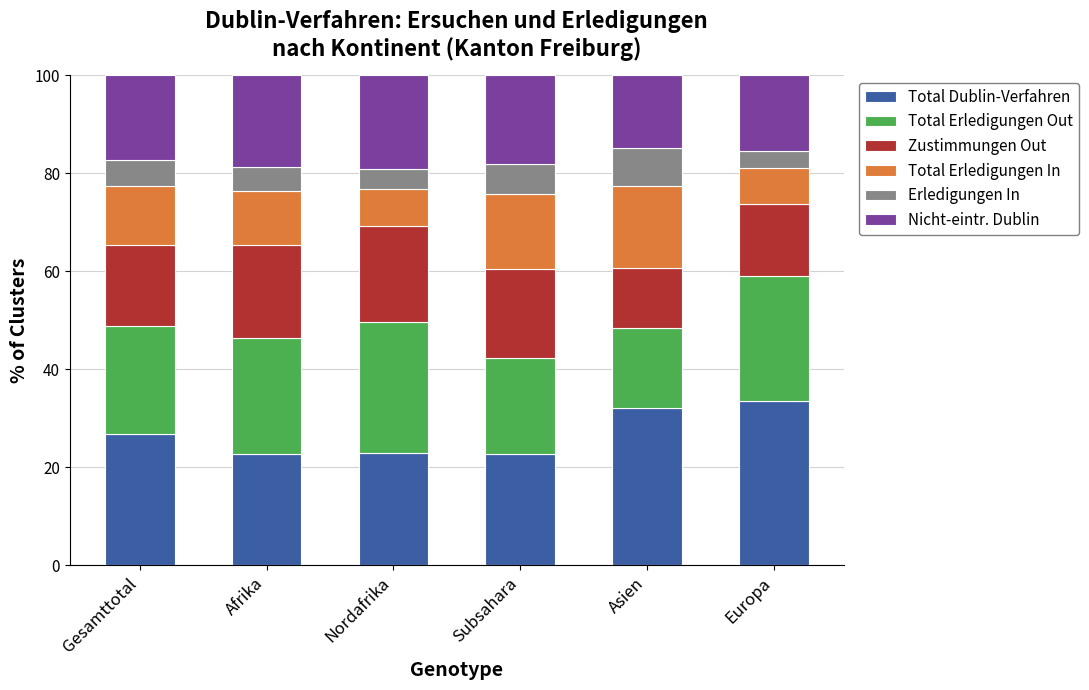

What are all the series names shown in the legend?

Total Dublin-Verfahren, Total Erledigungen Out, Zustimmungen Out, Total Erledigungen In, Erledigungen In, Nicht-eintr. Dublin